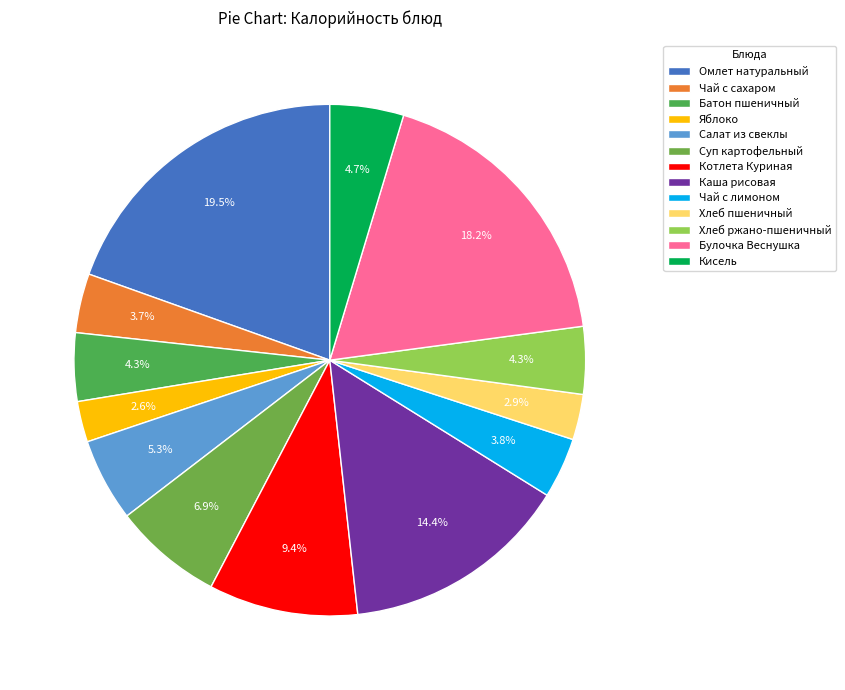

Which slice is the smallest?

Яблоко